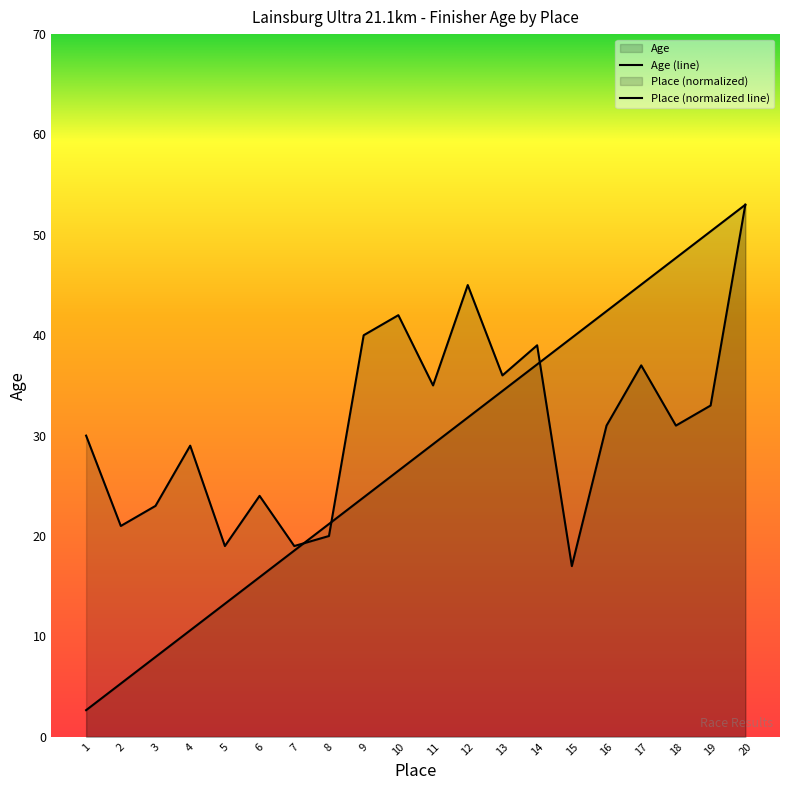

Rank the categories by Age value from highest to lowest.

20, 12, 10, 9, 14, 17, 13, 11, 19, 16, 18, 1, 4, 6, 3, 2, 8, 5, 7, 15